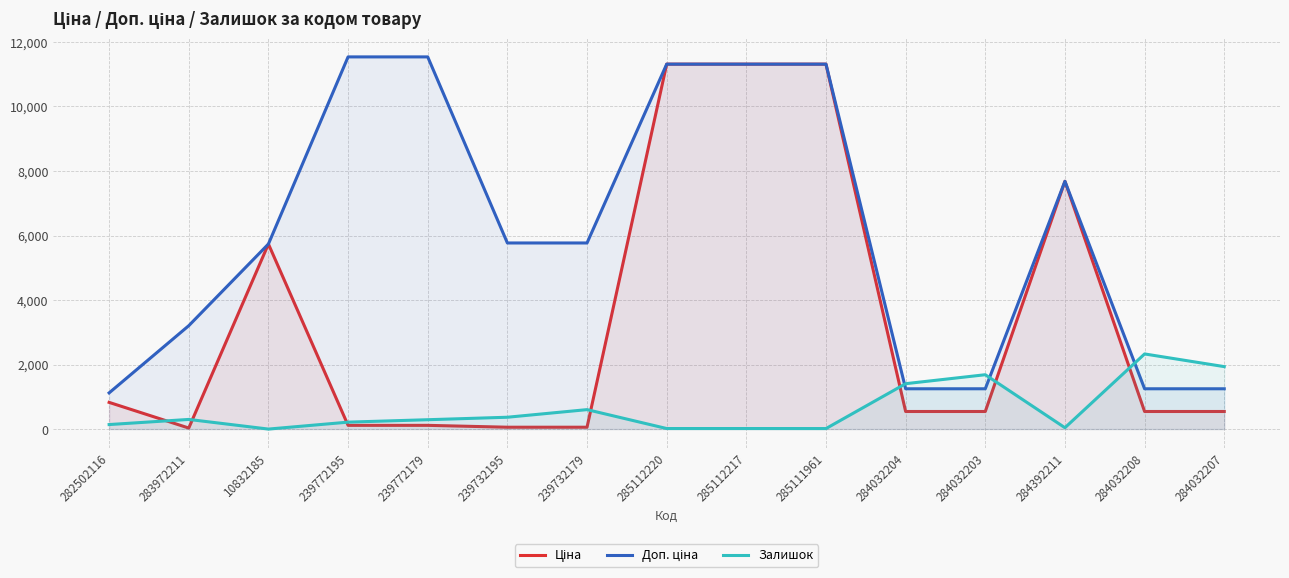

What is the difference between the Залишок values at 284392211 and 239732195?

325.0